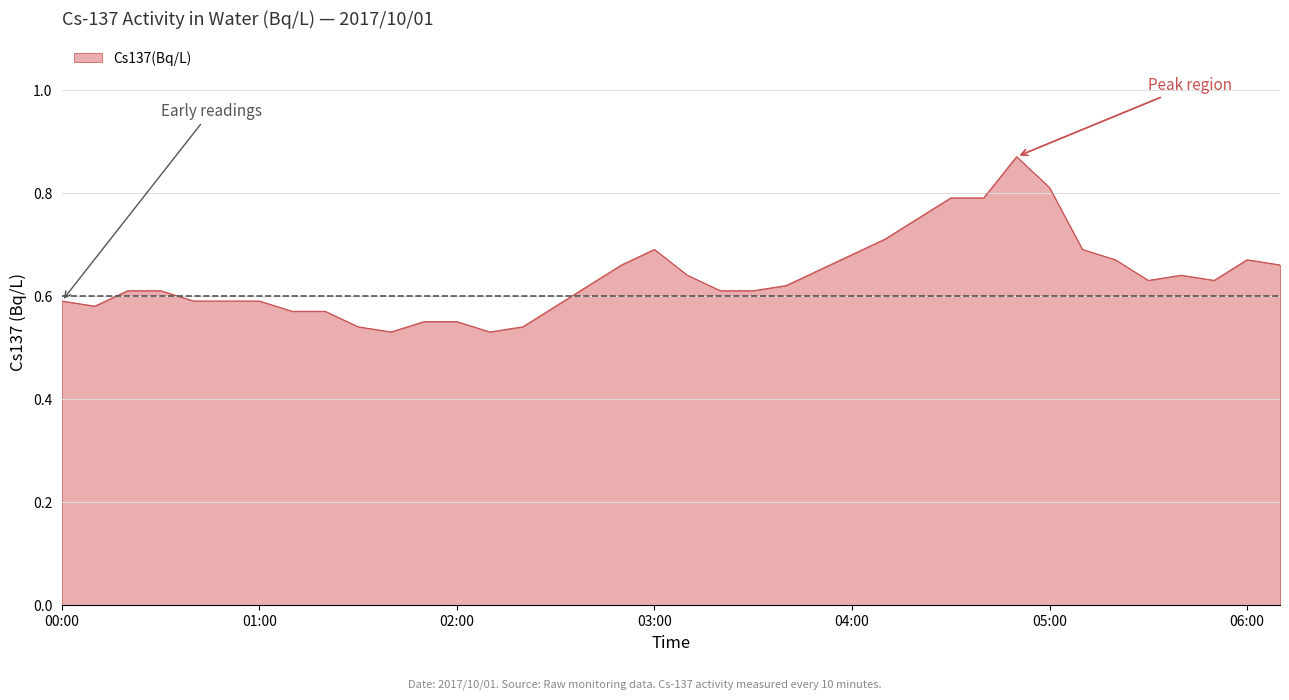

Is this an area chart (filled region under the line)?

Yes